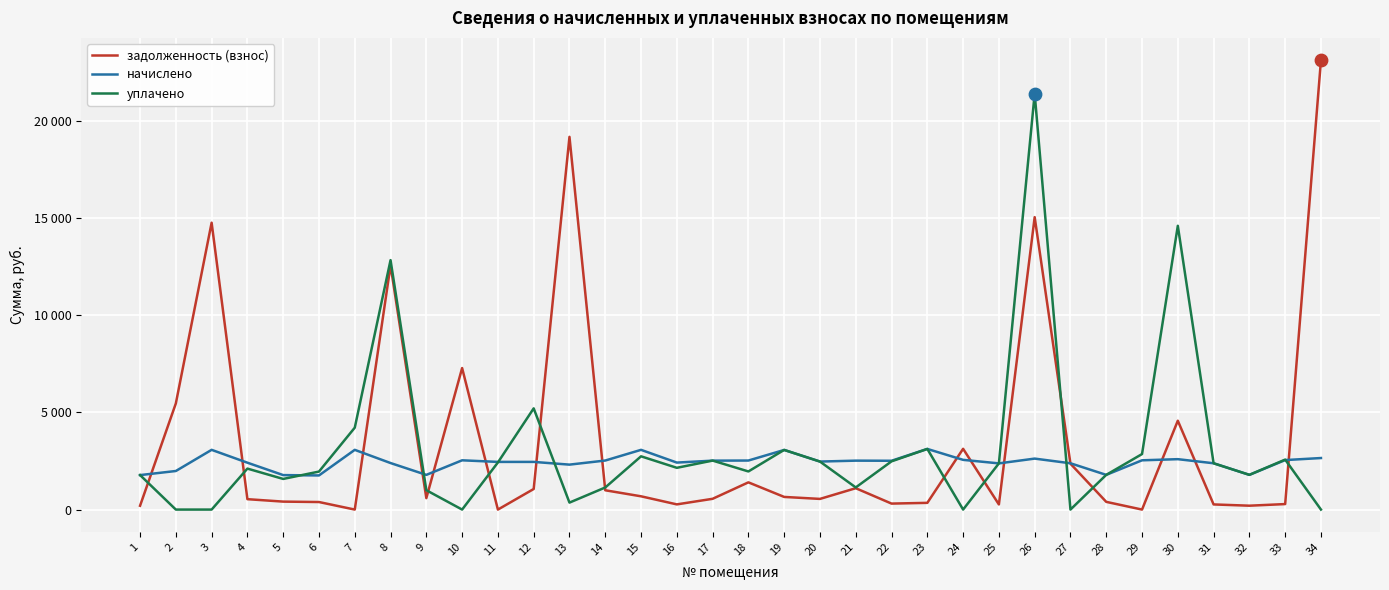

At how many categories does at least one series exceed 10114?

6